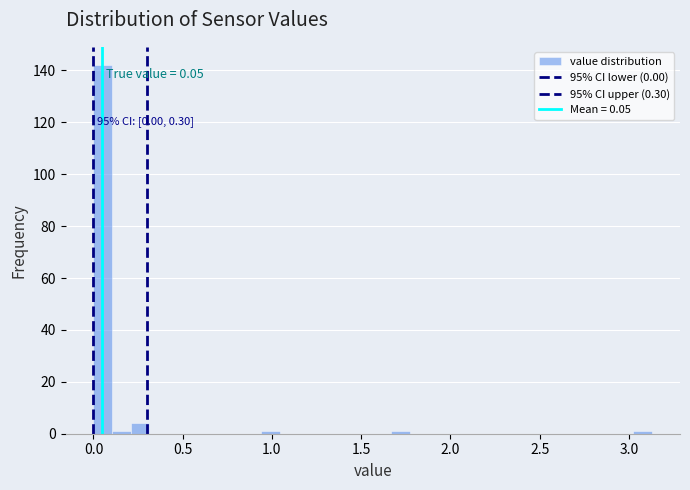

Around what value on the x-axis is the tallest bar? Give the approximate position of its centre, as read against the axis.

0.05